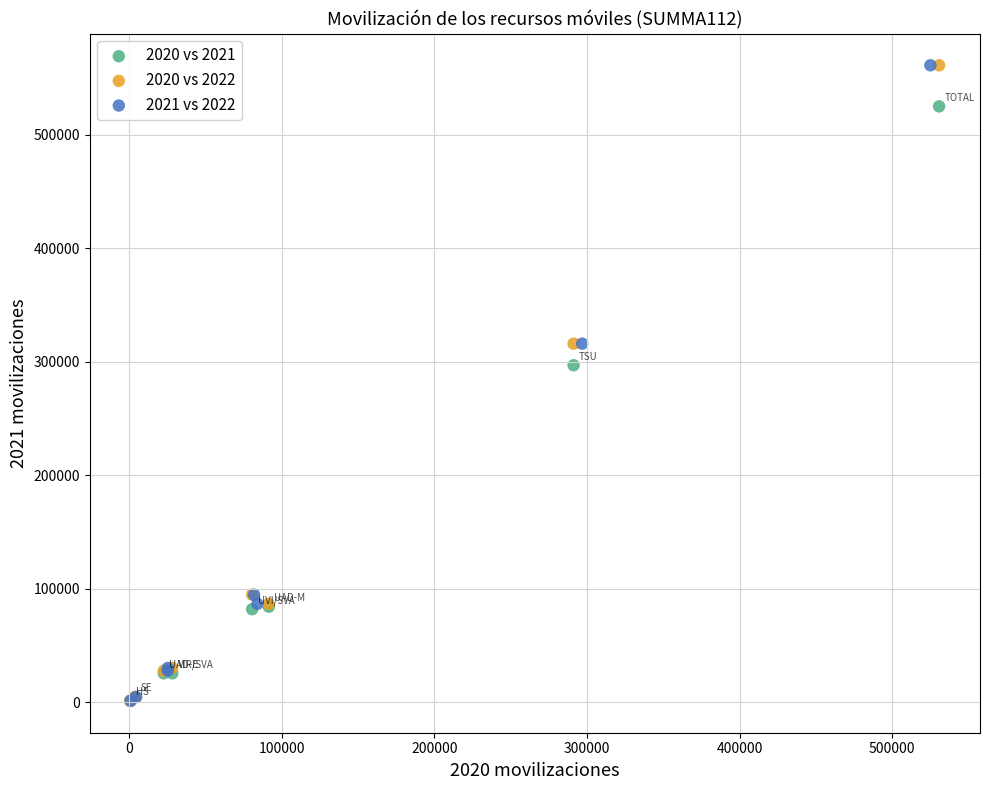

What are all the series names shown in the legend?

2020 vs 2021, 2020 vs 2022, 2021 vs 2022